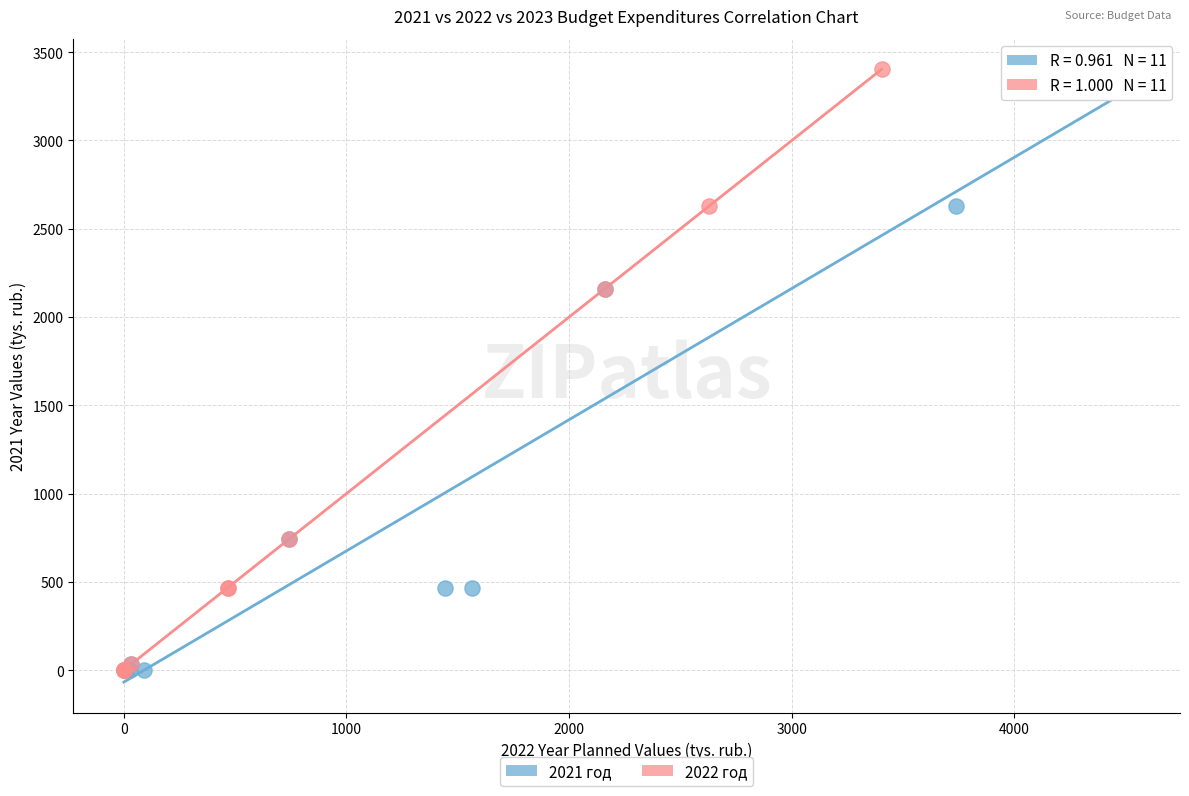

What are all the series names shown in the legend?

2021 год, 2022 год